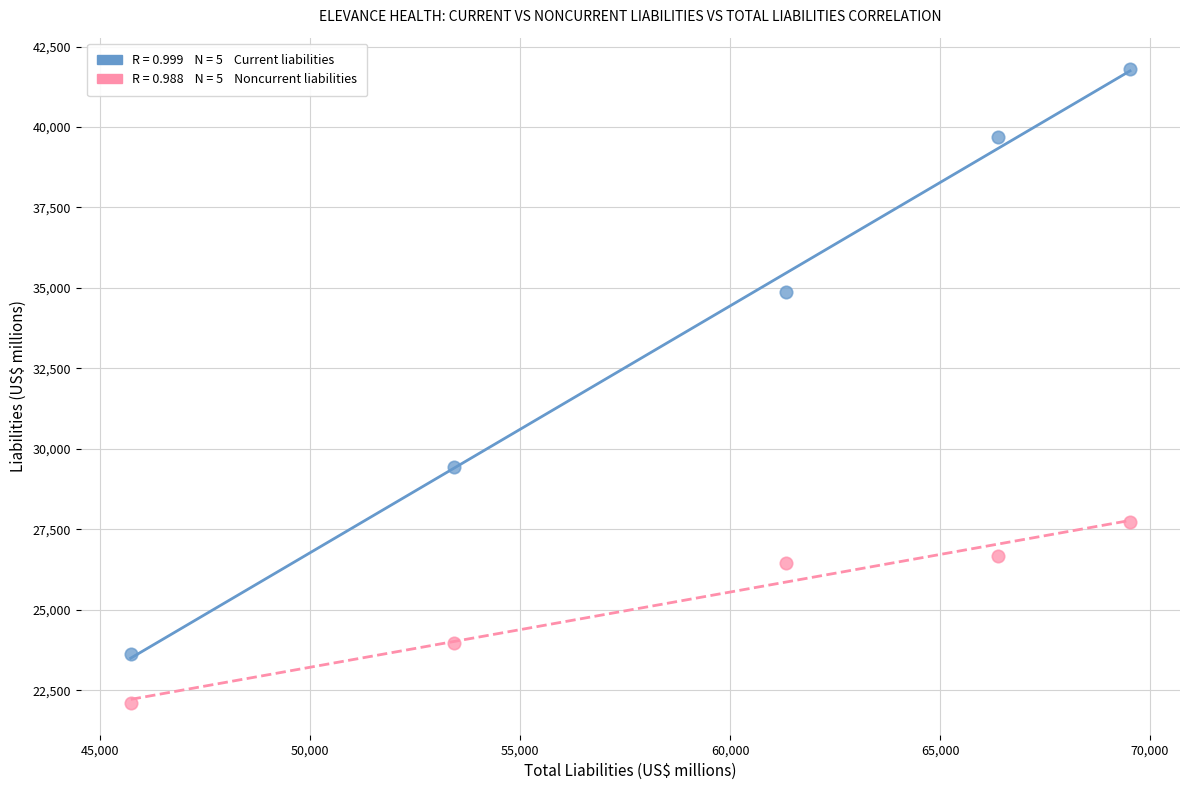

Across all data points, what is the average Y value?

29637